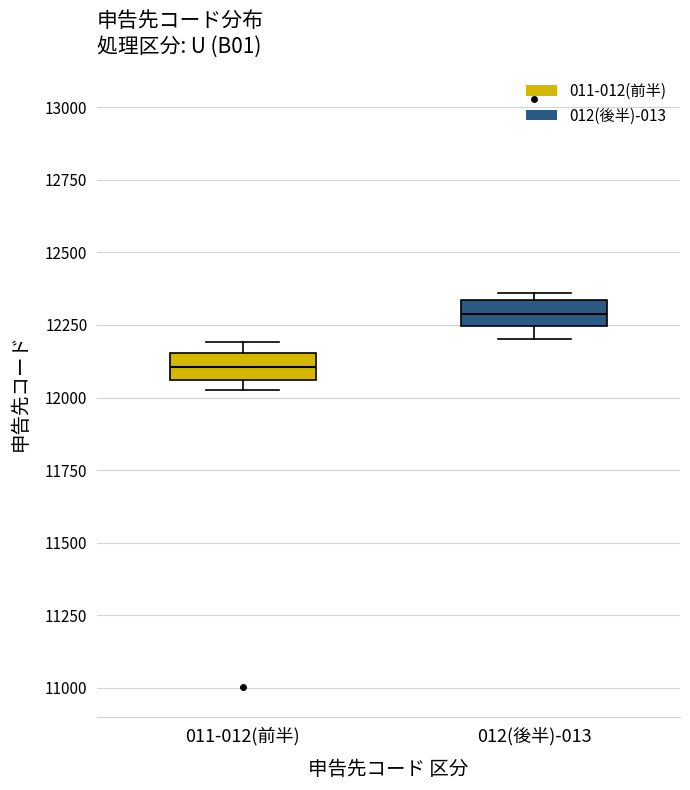

Reading left to right, read every box against the y-axis: the position of its median line, the range the box covers, and the ends of its whiskers. The values are not printed on the chart, so give them approximately, as read against the axis.

011-012(前半): median 12100, box 12050 to 12150, whiskers 12050 (just below the box's lower edge) to 12200
012(後半)-013: median 12300, box 12250 to 12350, whiskers 12200 to 12350 (just above the box's upper edge)